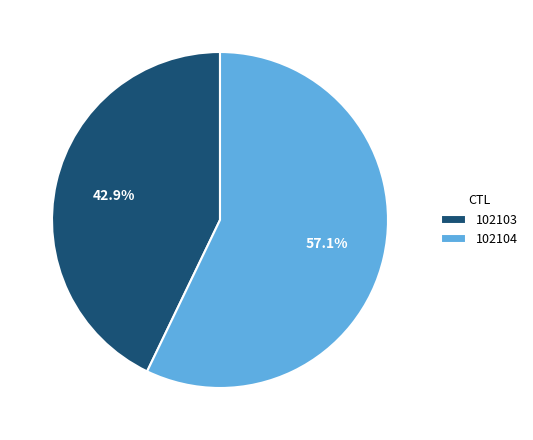

Does any single category account for the majority?

Yes